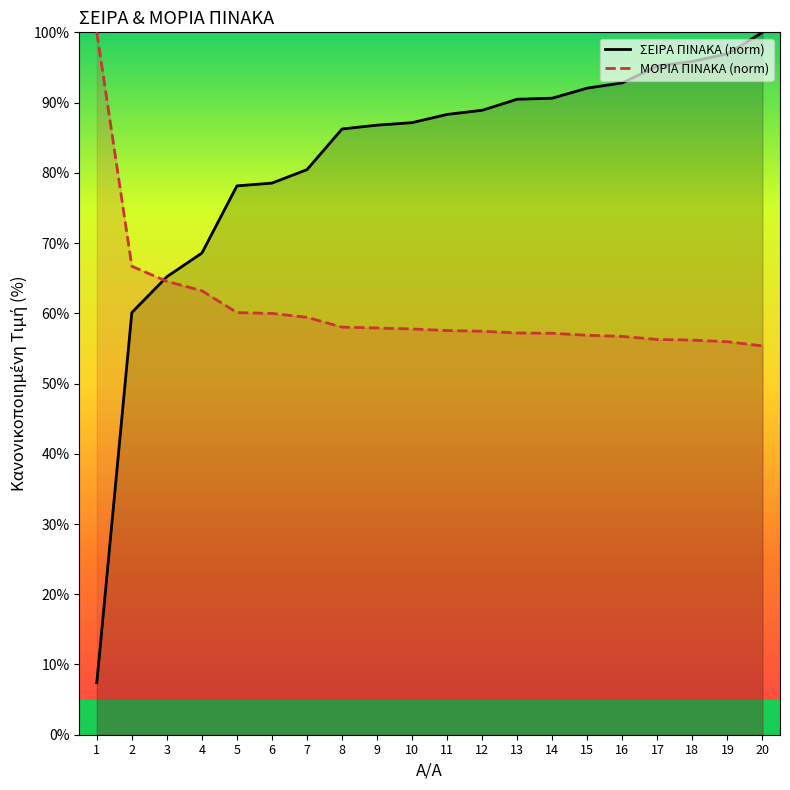

Rank the series by their maximum value, from highest to lowest.

ΣΕΙΡΑ ΠΙΝΑΚΑ, ΜΟΡΙΑ ΠΙΝΑΚΑ